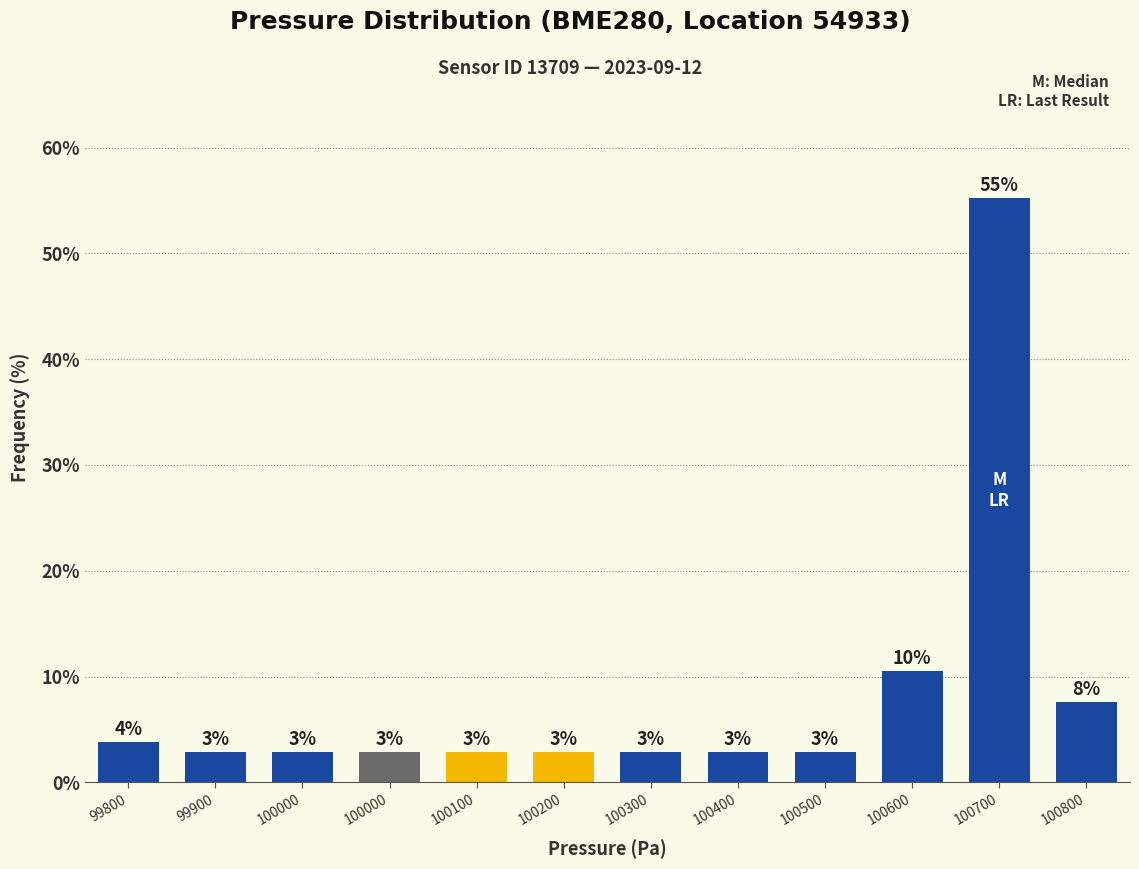

Are the bars horizontal?

No